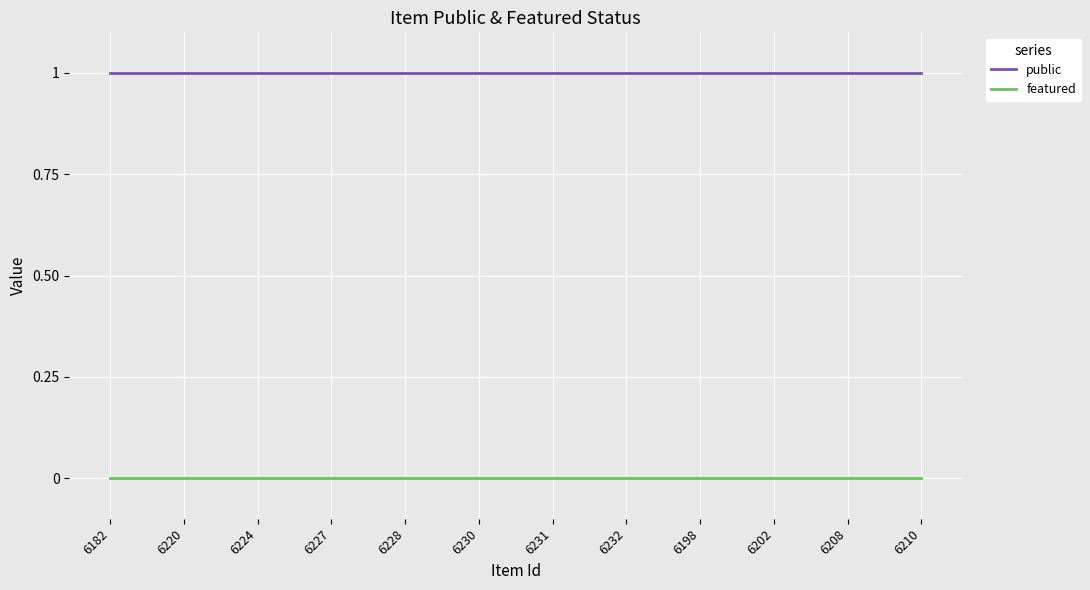

Which series has the largest total across all categories?

public